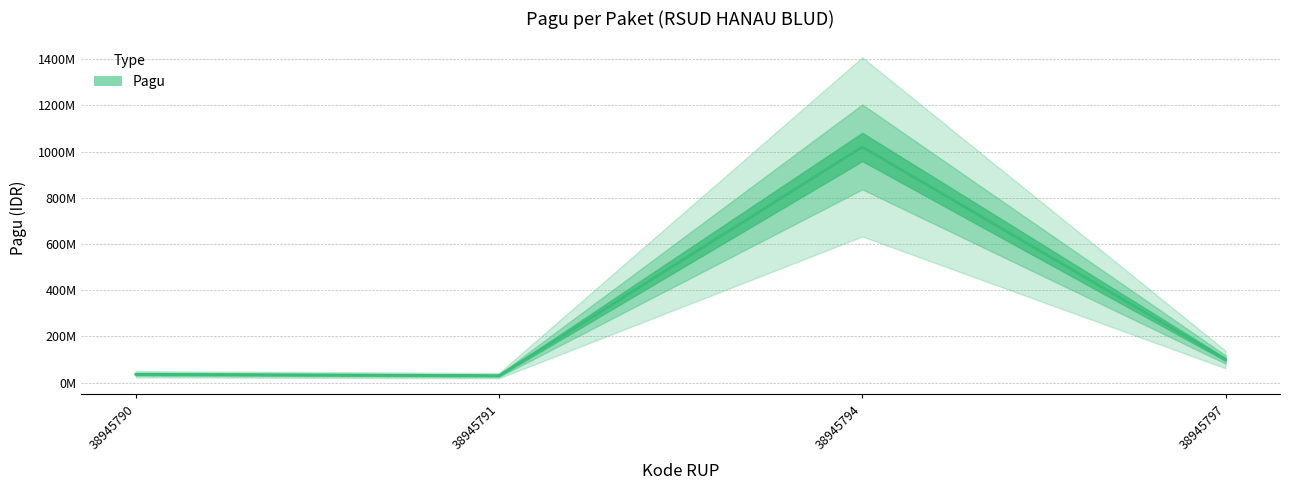

The chart shows a value of 18258925 at 38945791. True or false?

False